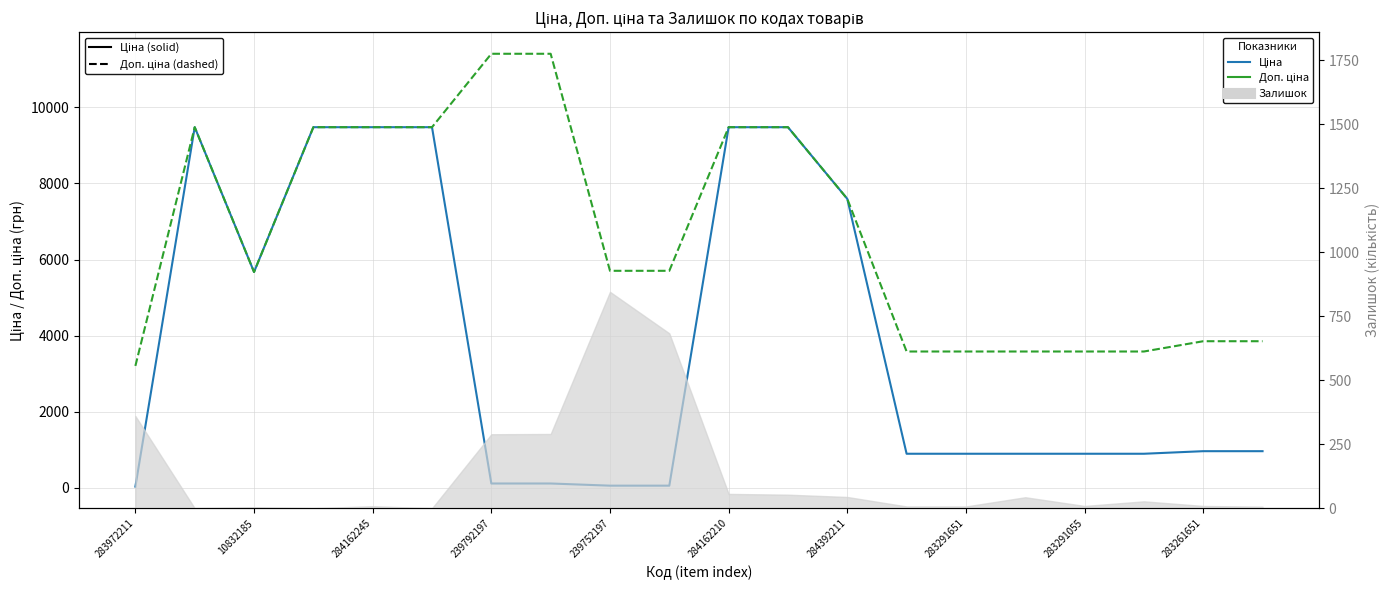

What is the sum of all Доп. ціна values?

133211.9